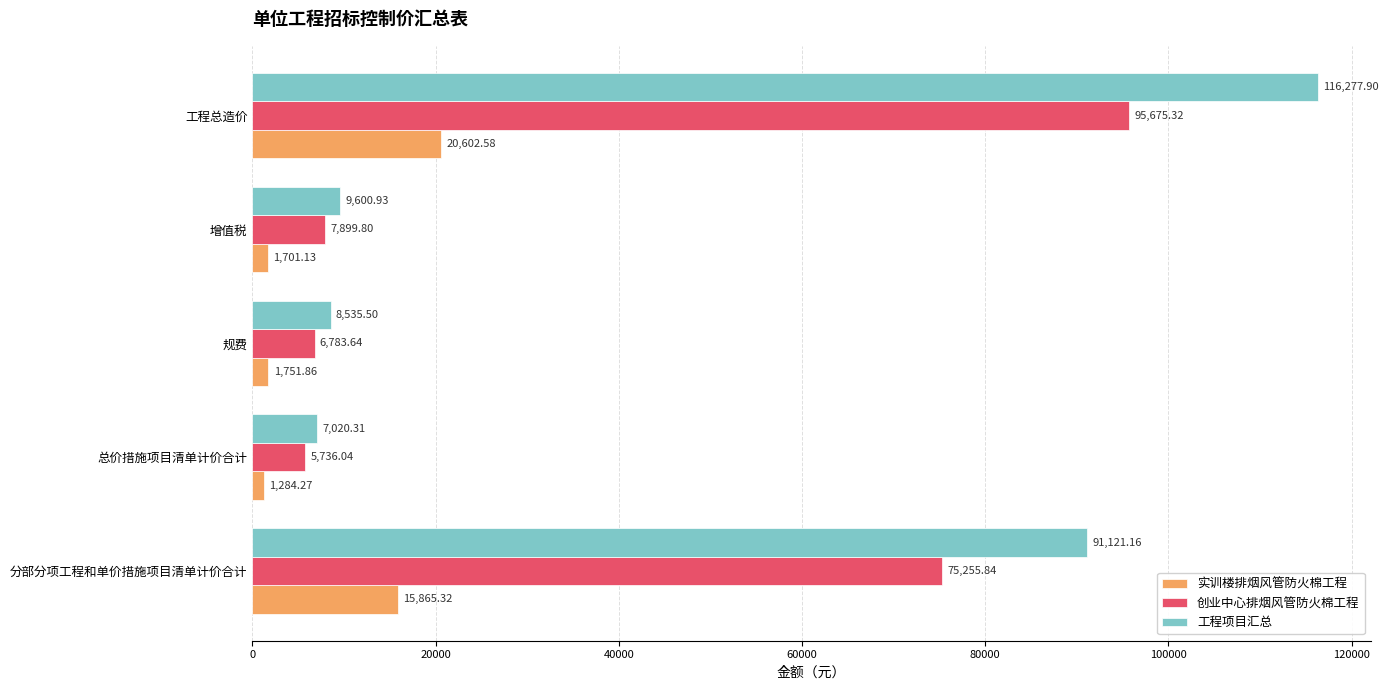

What is the difference between the maximum and second lowest values in the 创业中心排烟风管防火棉工程 series?

88891.7